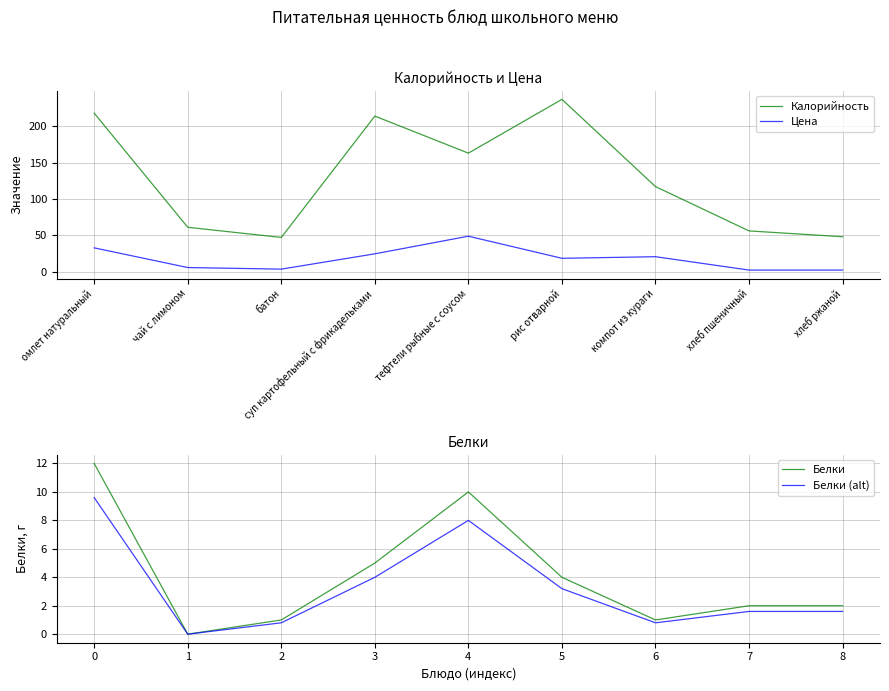

True or false: Калорийность and Белки (alt) cross at least once.

False